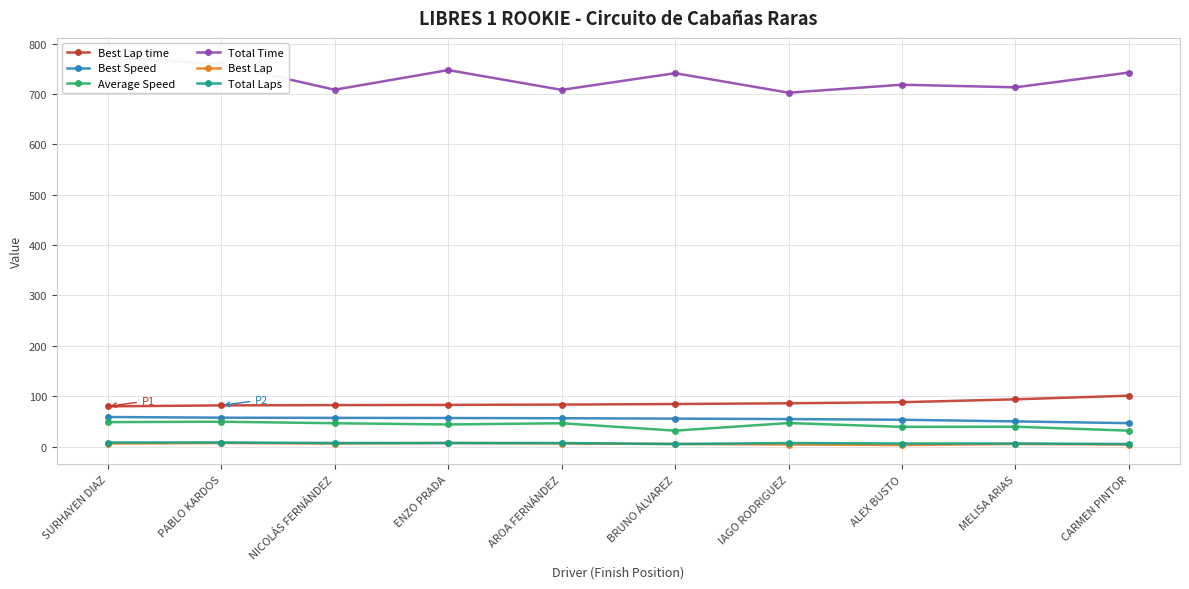

True or false: Best Lap time has a value of 30.3 at PABLO KARDOS.

False